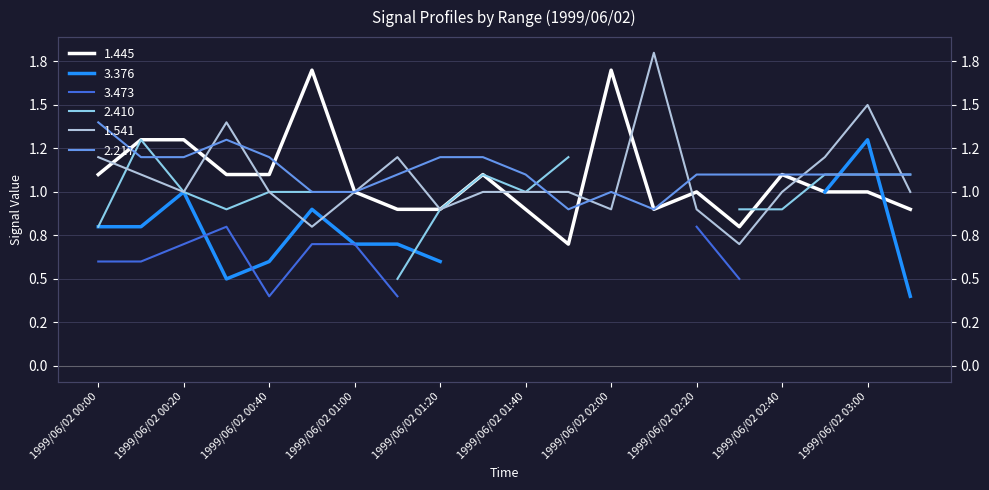

True or false: 2.217 and 1.541 cross at least once.

True